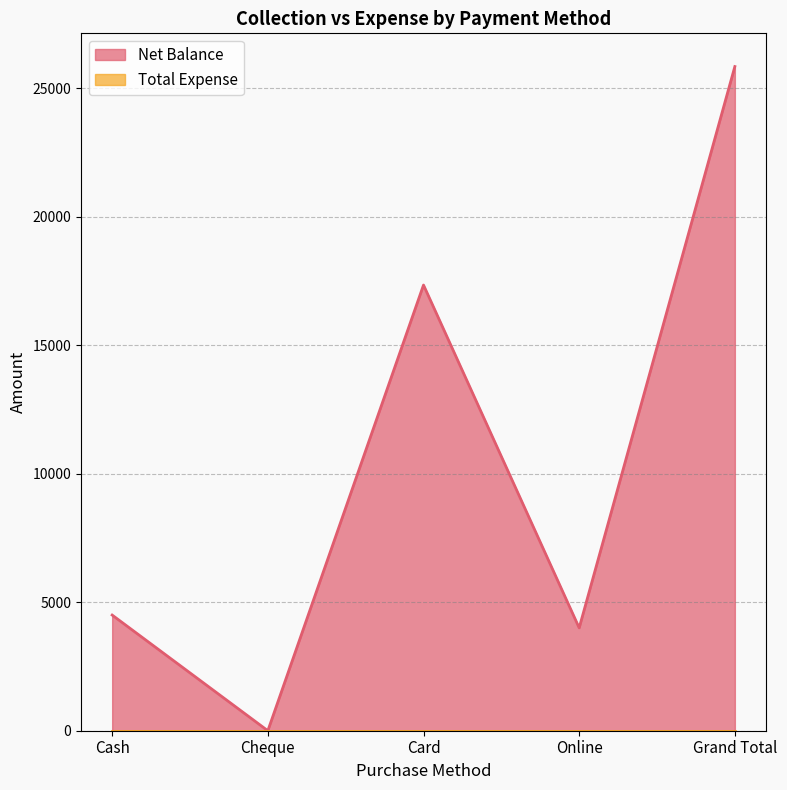

What is the change in value from Cheque to Online?

+4000